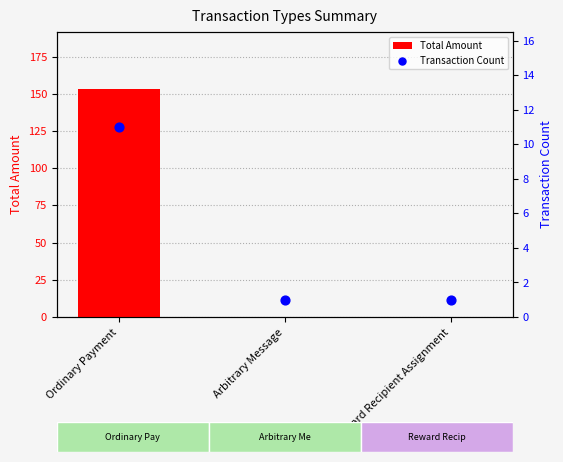

Which series reaches the maximum Y coordinate?

Total Amount